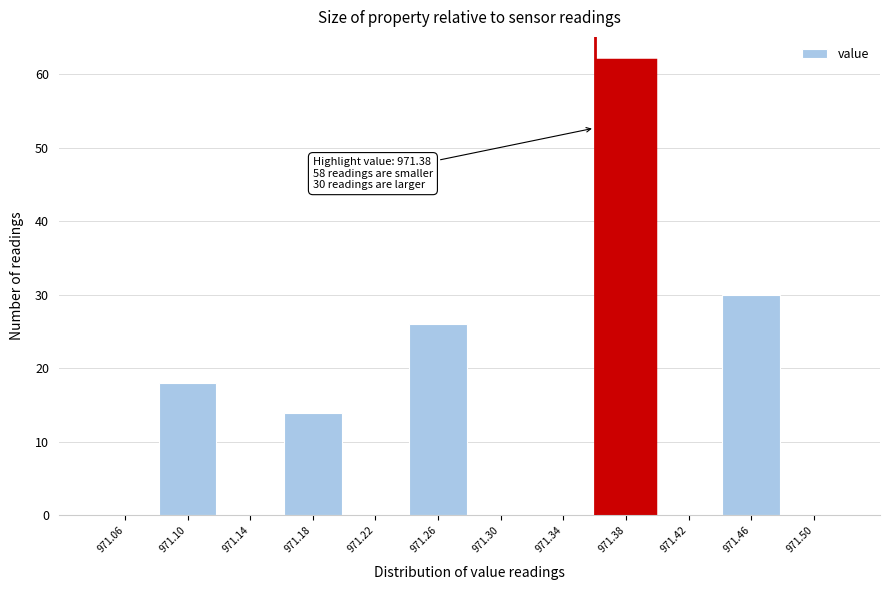

Reading left to right, transcribe all the data shown in this chart.

971.06=0	971.10=18	971.14=0	971.18=14	971.22=0	971.26=26	971.30=0	971.34=0	971.38=62	971.42=0	971.46=30	971.50=0